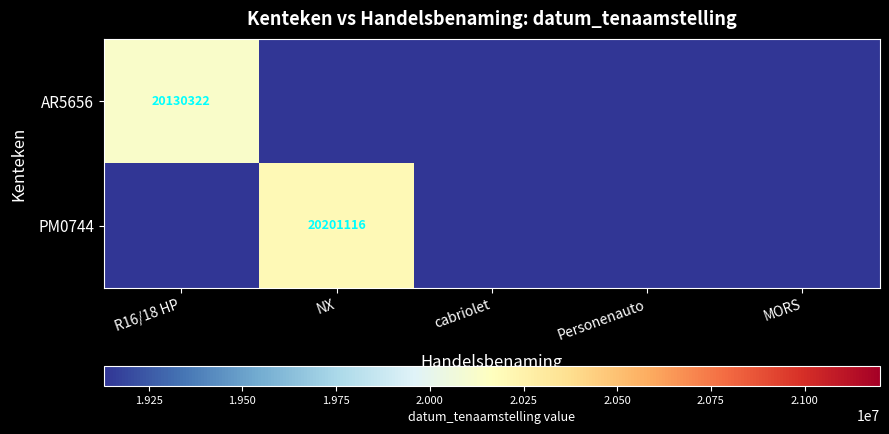

What is the greatest value displayed?

20201116